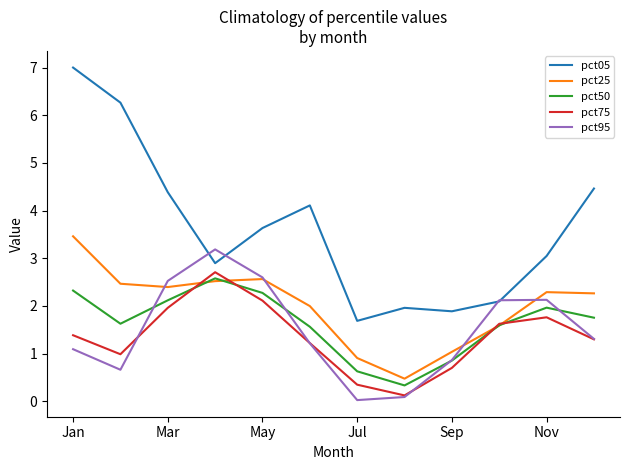

Which series has the largest total across all categories?

pct05